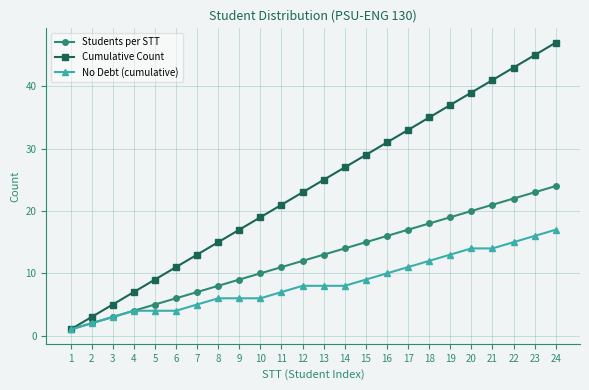

Reading left to right, transcribe all the data shown in this chart.

Students per STT: 1	2	3	4	5	6	7	8	9	10	11	12	13	14	15	16	17	18	19	20	21	22	23	24
Cumulative Count: 1	3	5	7	9	11	13	15	17	19	21	23	25	27	29	31	33	35	37	39	41	43	45	47
No Debt (cumulative): 1	2	3	4	4	4	5	6	6	6	7	8	8	8	9	10	11	12	13	14	14	15	16	17